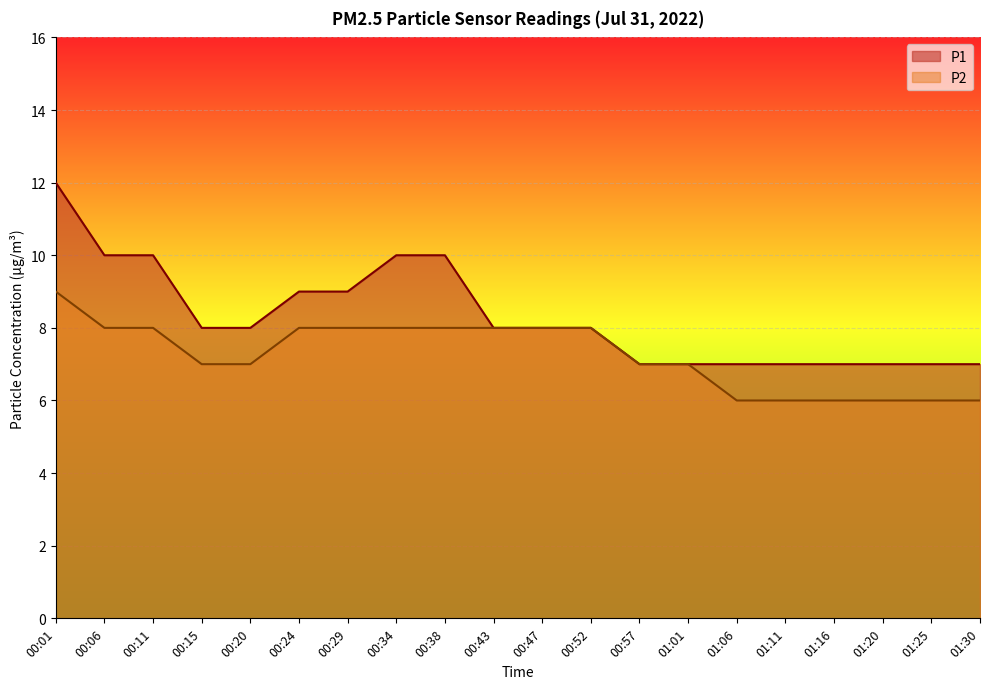

True or false: P2 and P1 cross at least once.

False